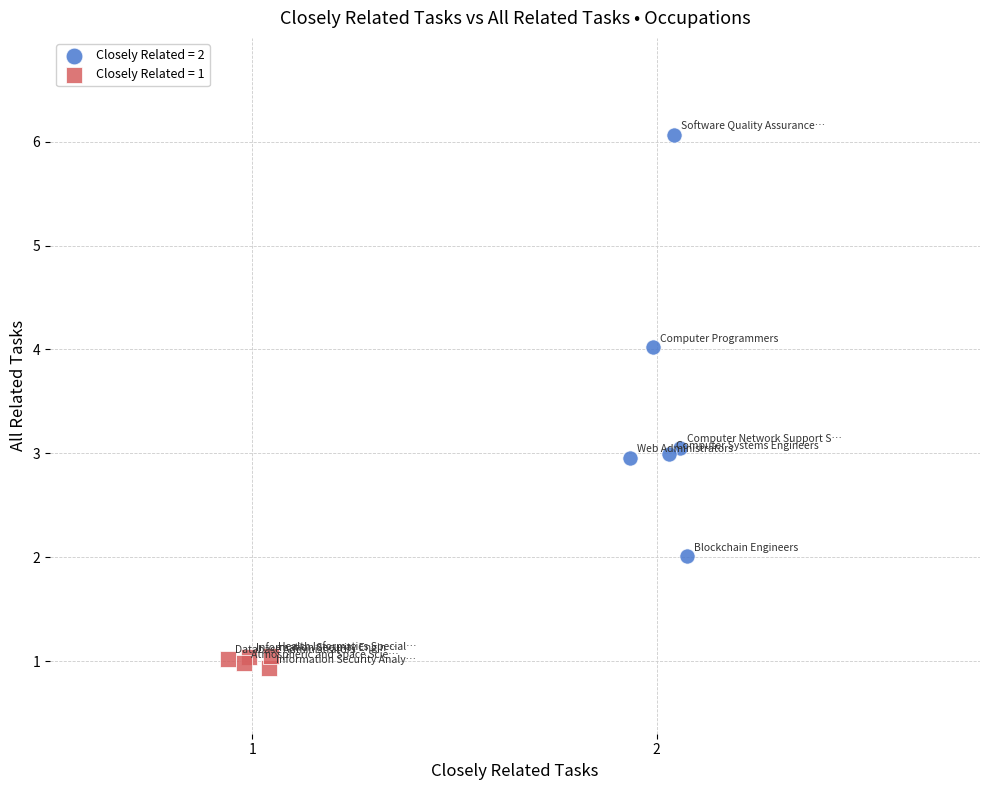

Which series contains the highest Y value?

Closely Related = 2